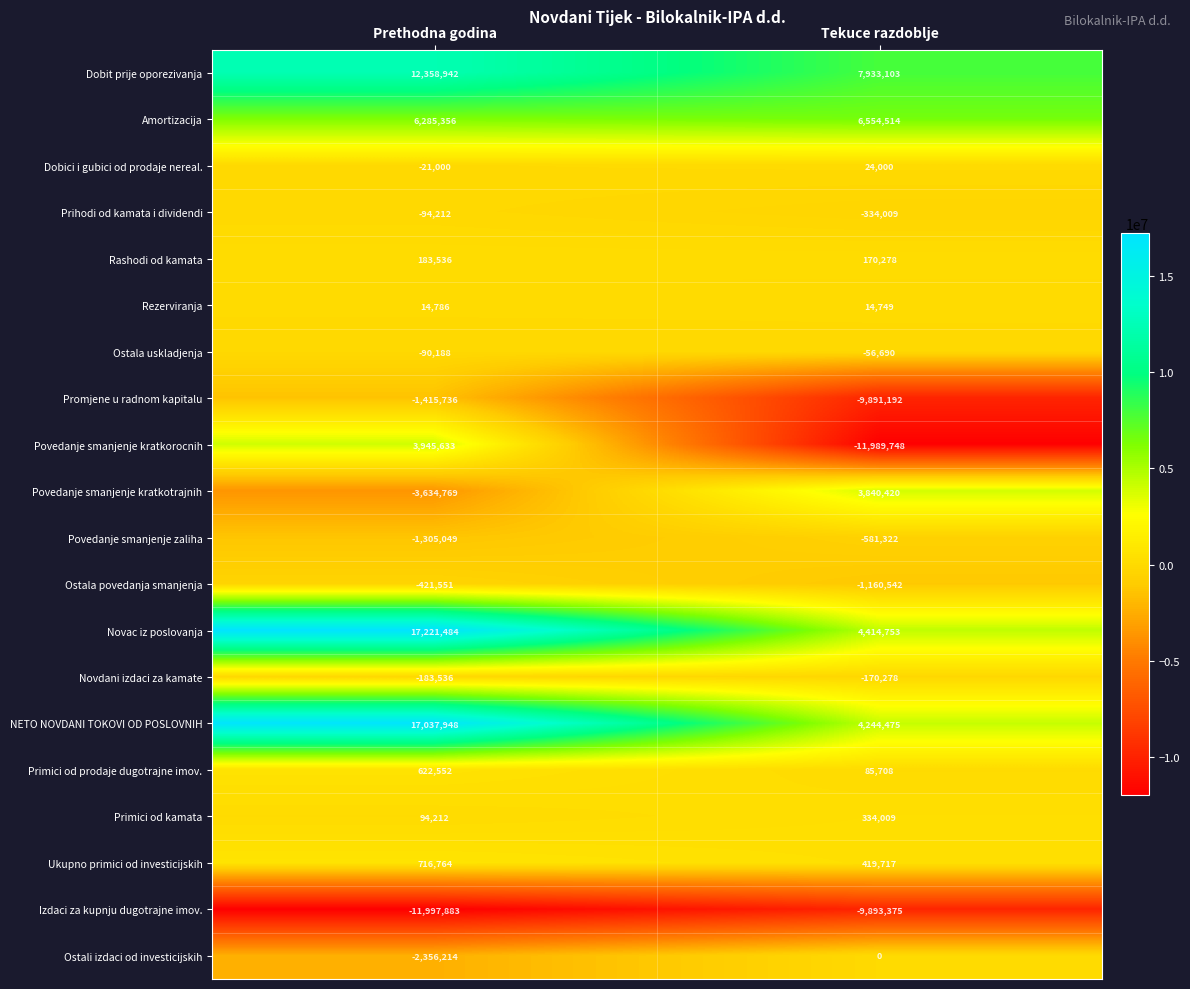

Is it true that Amortizacija equals 6554514 at Tekuce razdoblje?

True